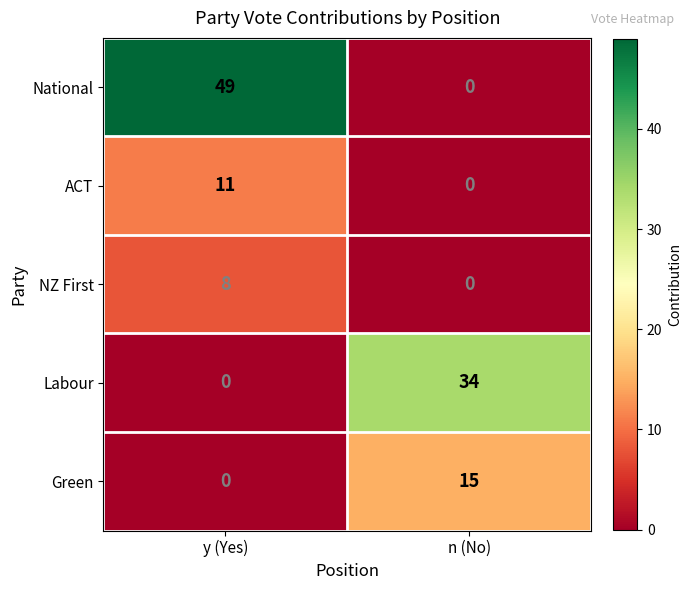

List the series in order of their peak value, highest first.

National, Labour, Green, ACT, NZ First